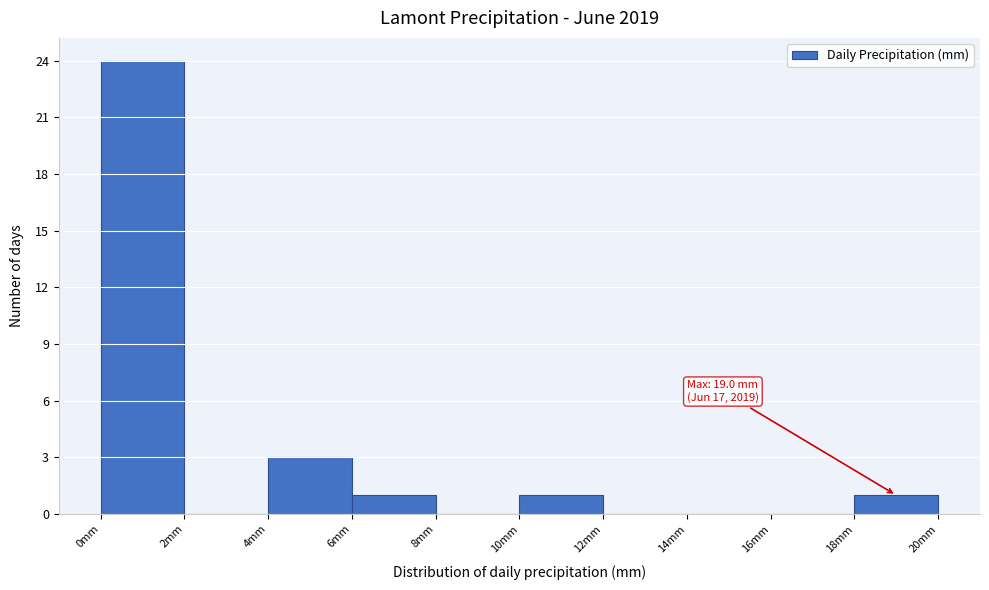

Which range on the x-axis has the tallest bar?

0 to 2